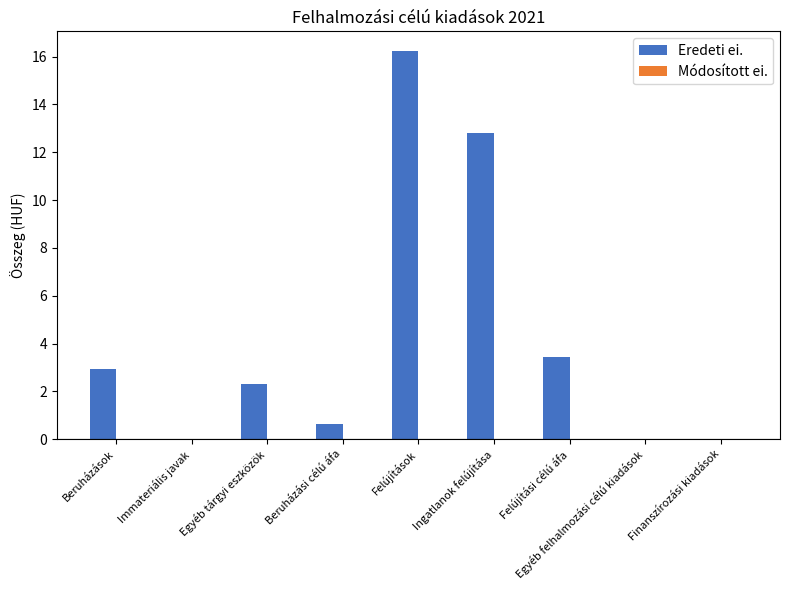

Between Beruházási célú áfa and Egyéb tárgyi eszközök, which is larger?

Egyéb tárgyi eszközök